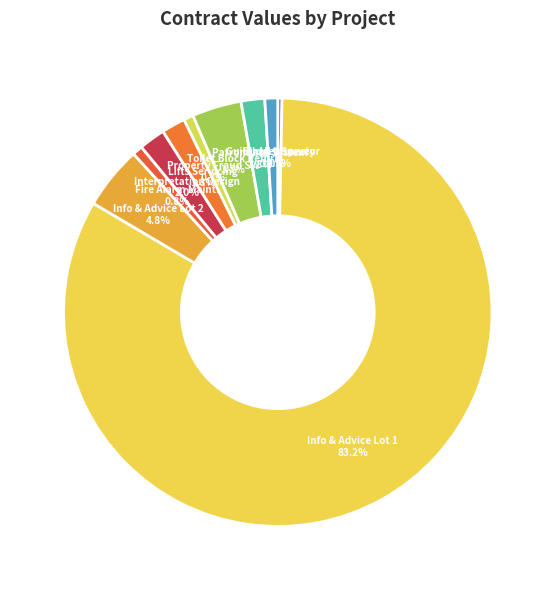

Which slice is the largest?

Info & Advice Lot 1